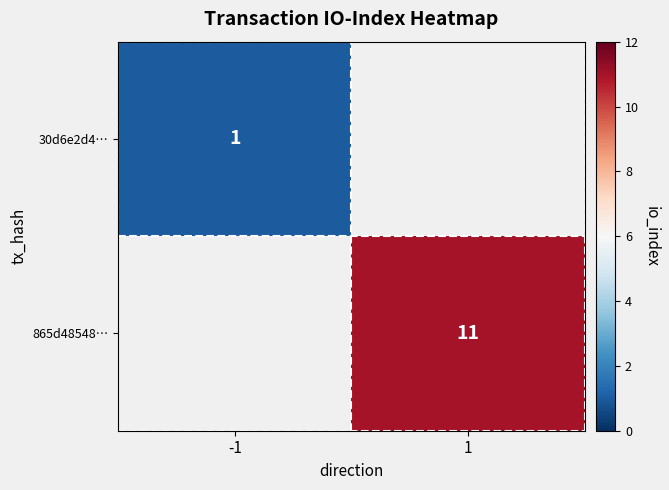

At which category does the chart reach its peak across all series?

1